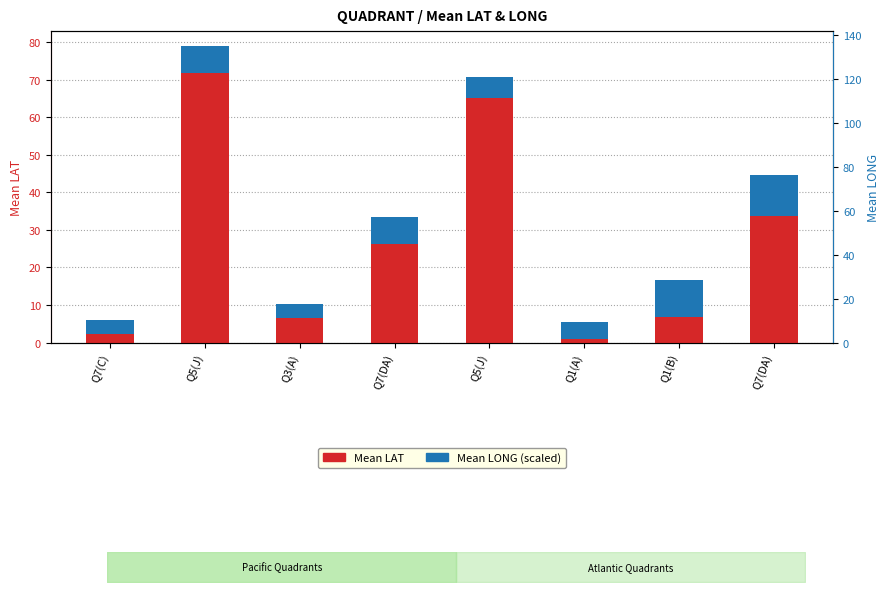

What is the difference between the second highest and second lowest values in the Mean LONG (scaled) series?

6.1